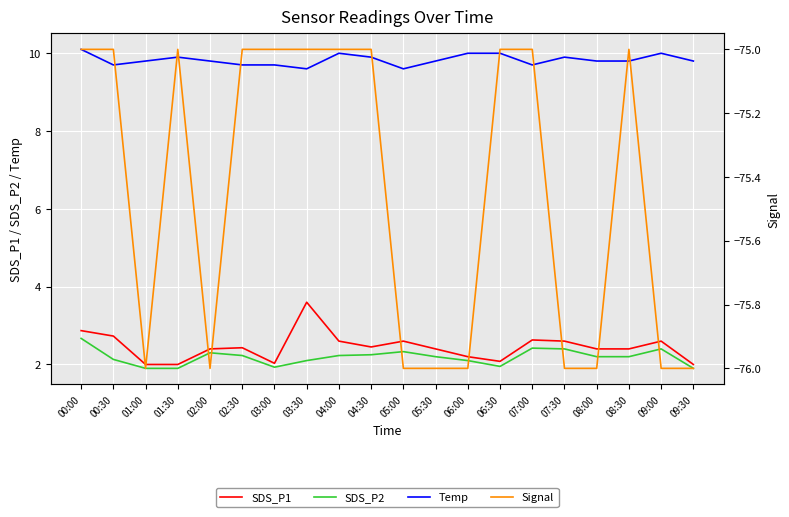

At which category does the chart reach its peak across all series?

00:00